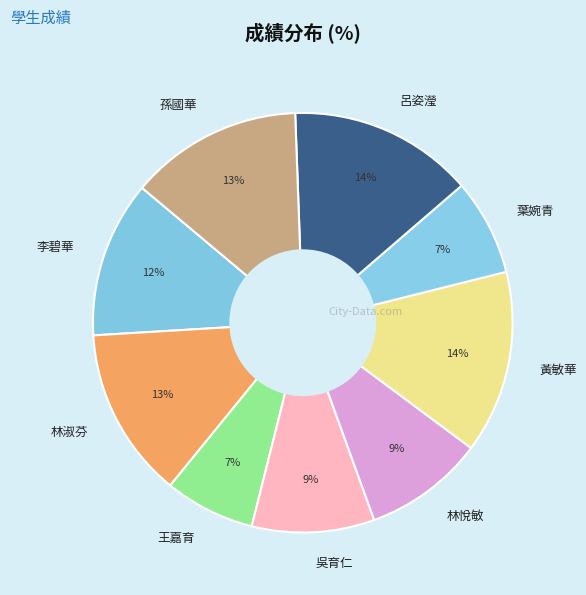

To the nearest percent, what is the average slice percentage?

11%